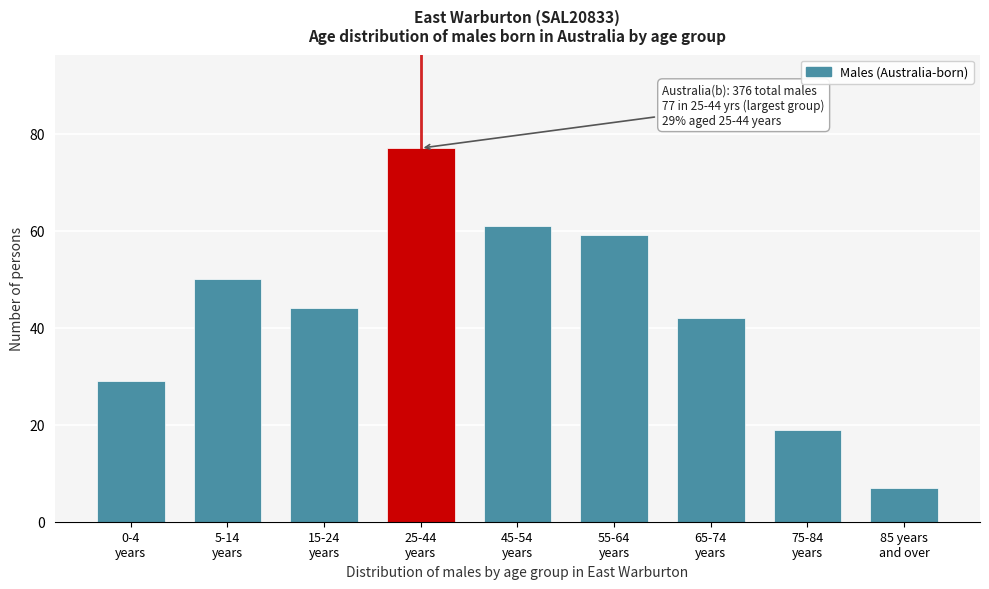

Reading left to right, what are all the values shown in this chart?

29	50	44	77	61	59	42	19	7